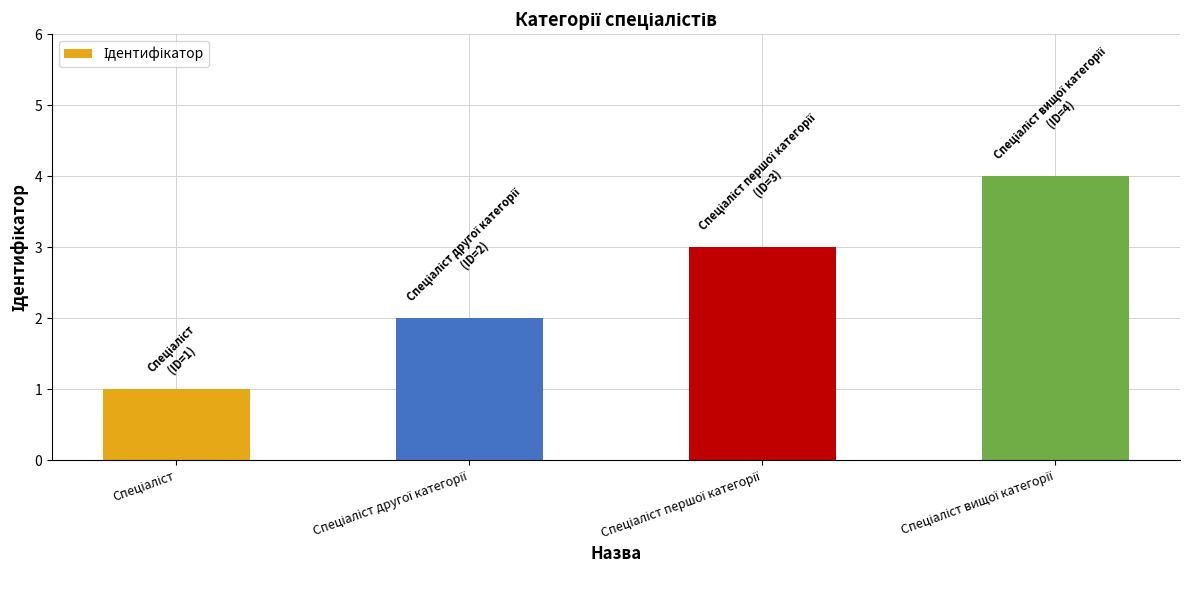

What is the greatest value displayed?

4